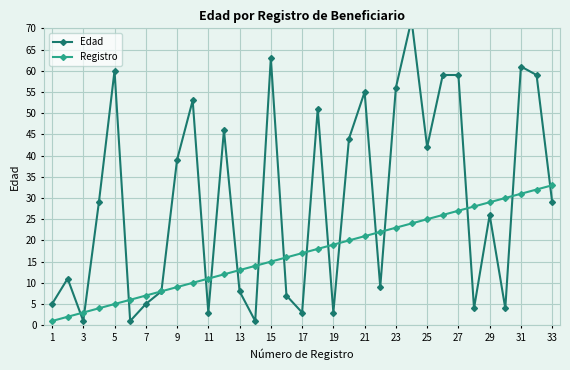

Which category has the highest value in the Registro series?

33